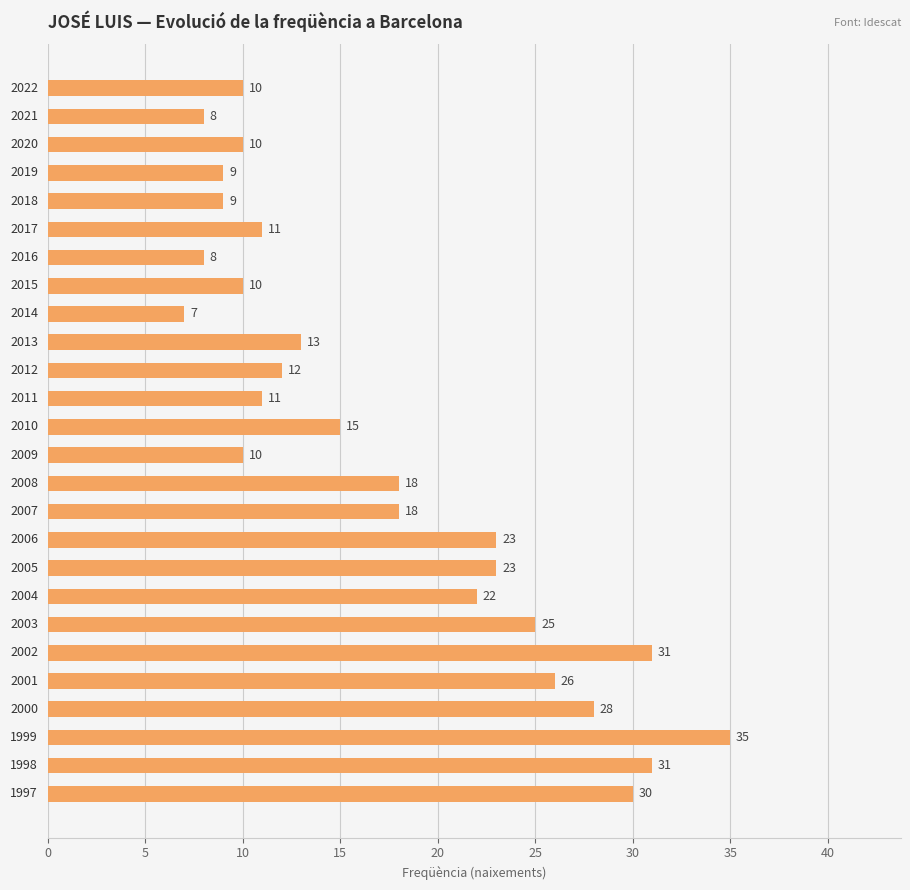

What is the smallest value displayed?

7